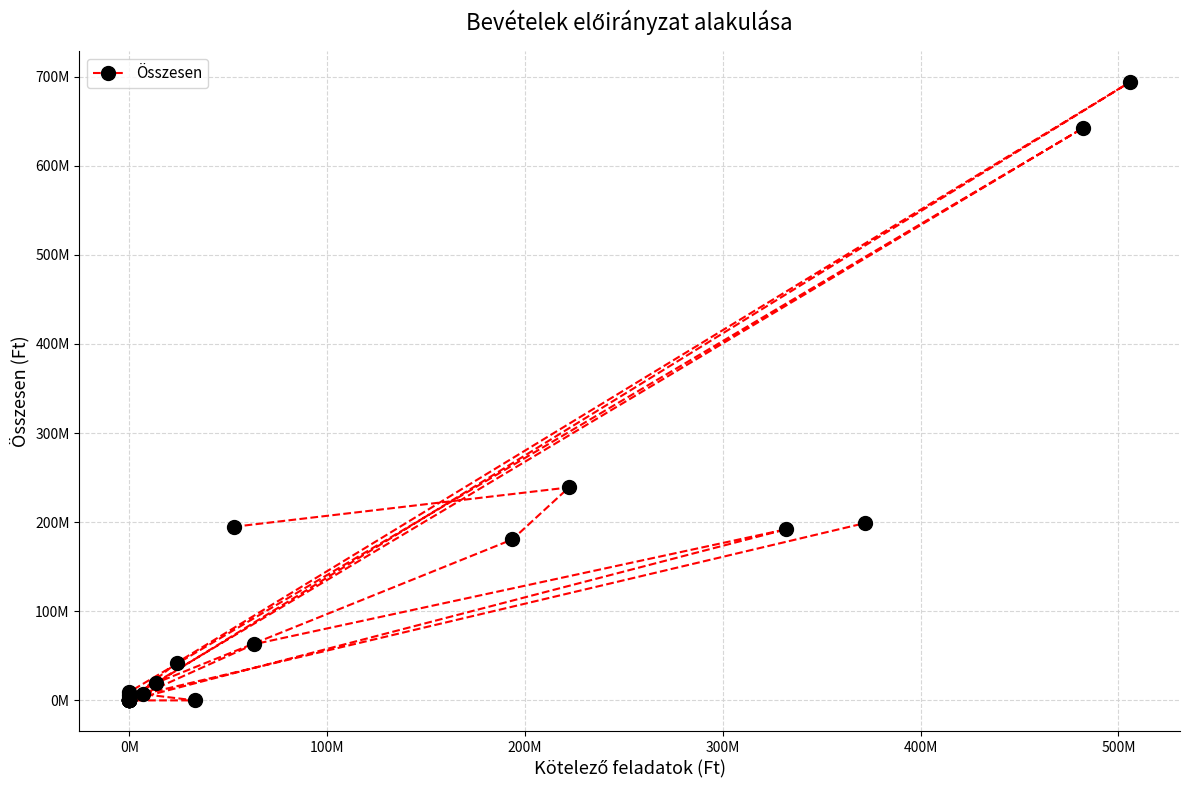

How many distinct data groups are displayed?

1